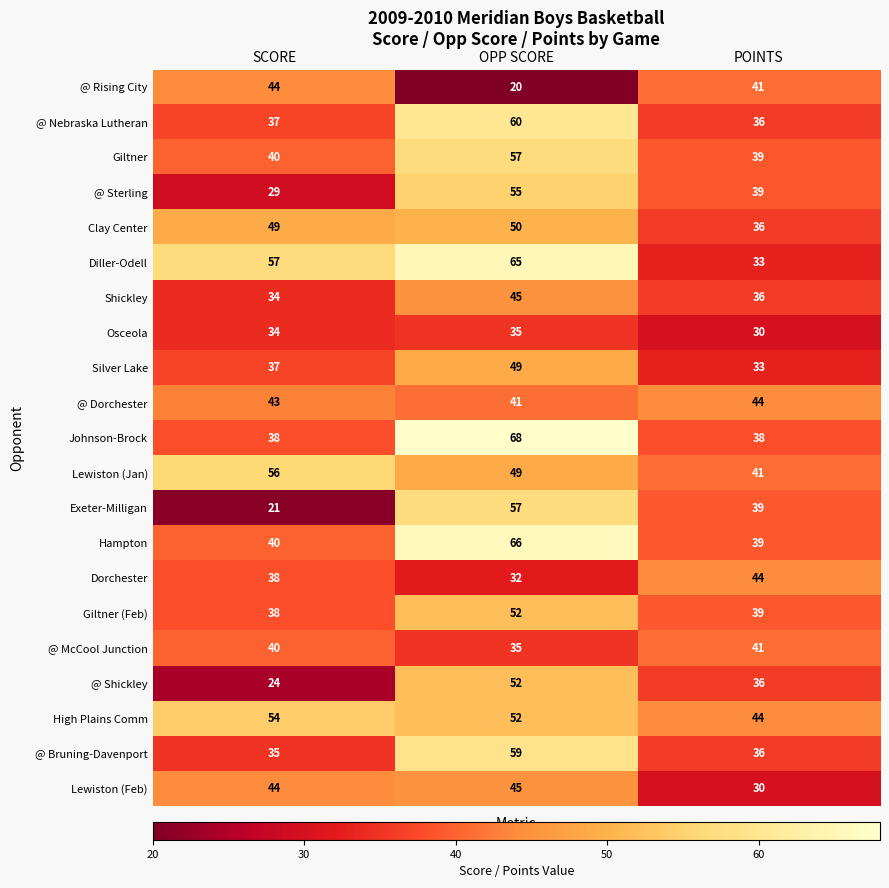

At which label does Exeter-Milligan first exceed 39?

OPP SCORE